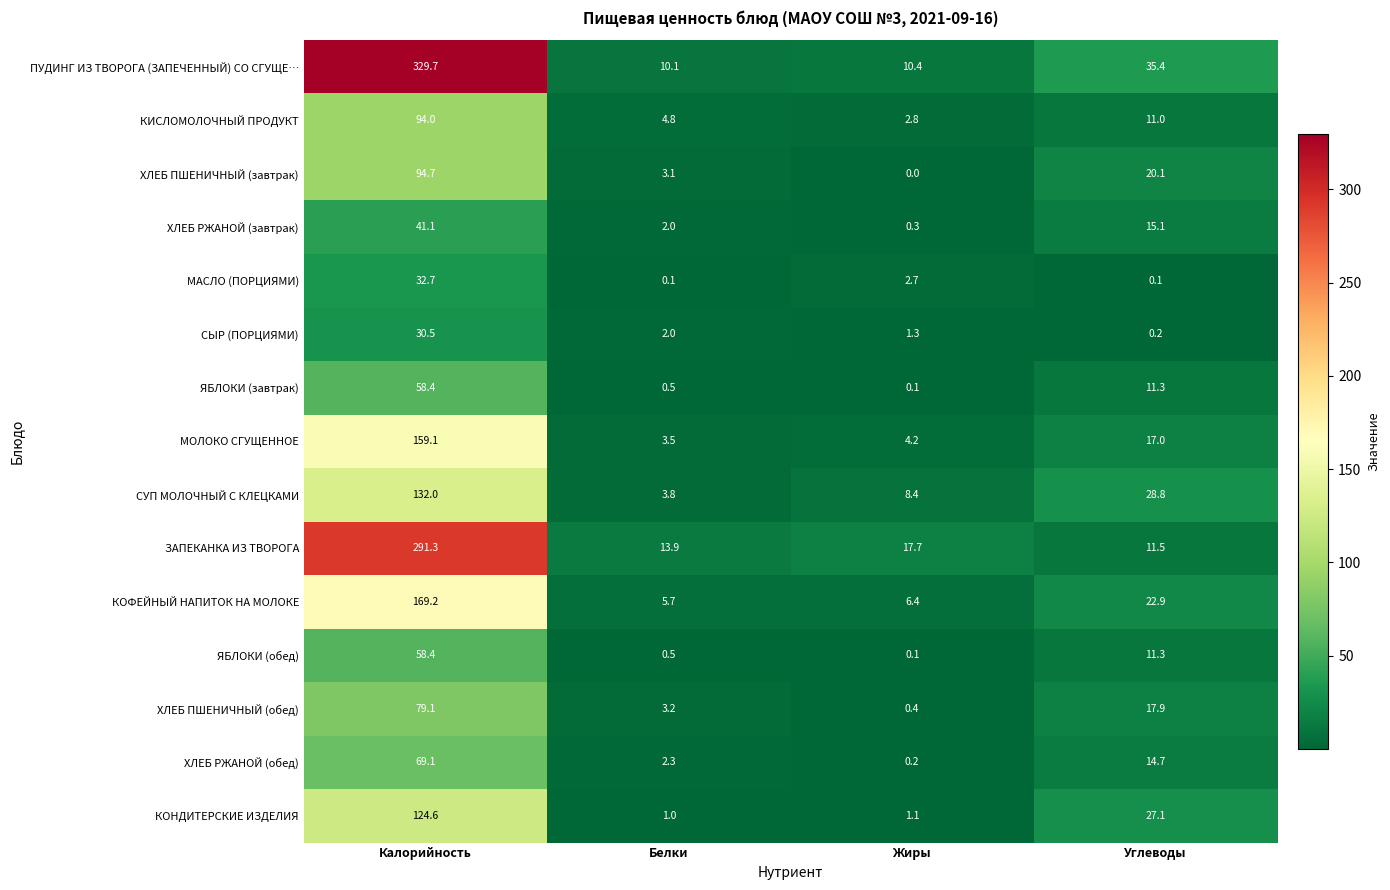

At which category is the sum across all series the highest?

Калорийность